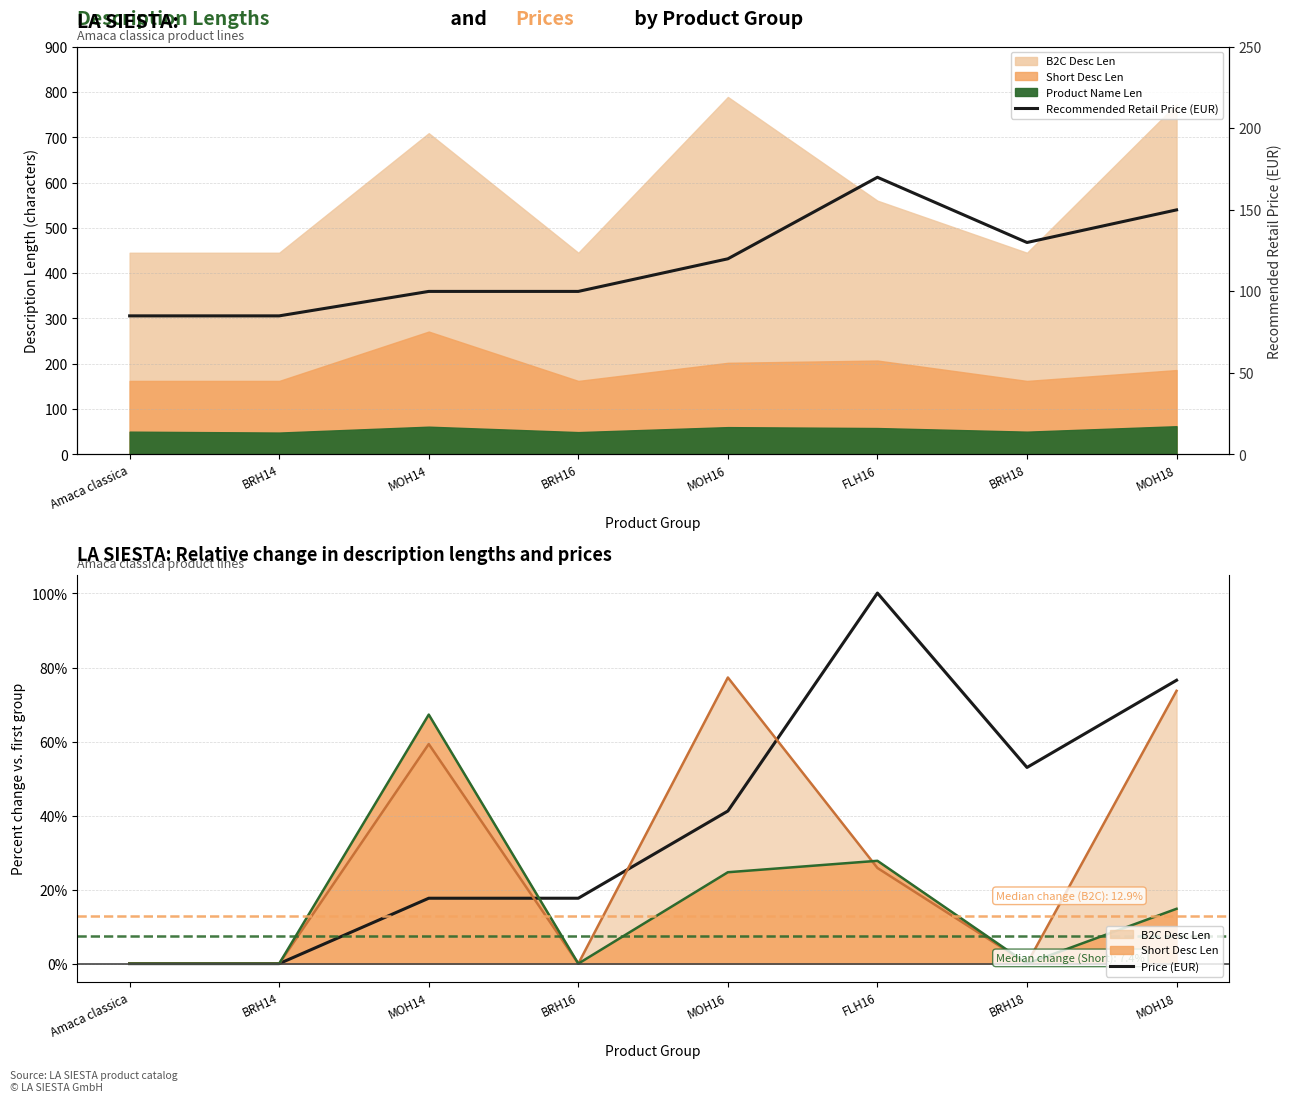

Which series changed the most between BRH14 and MOH16?

Price (EUR)